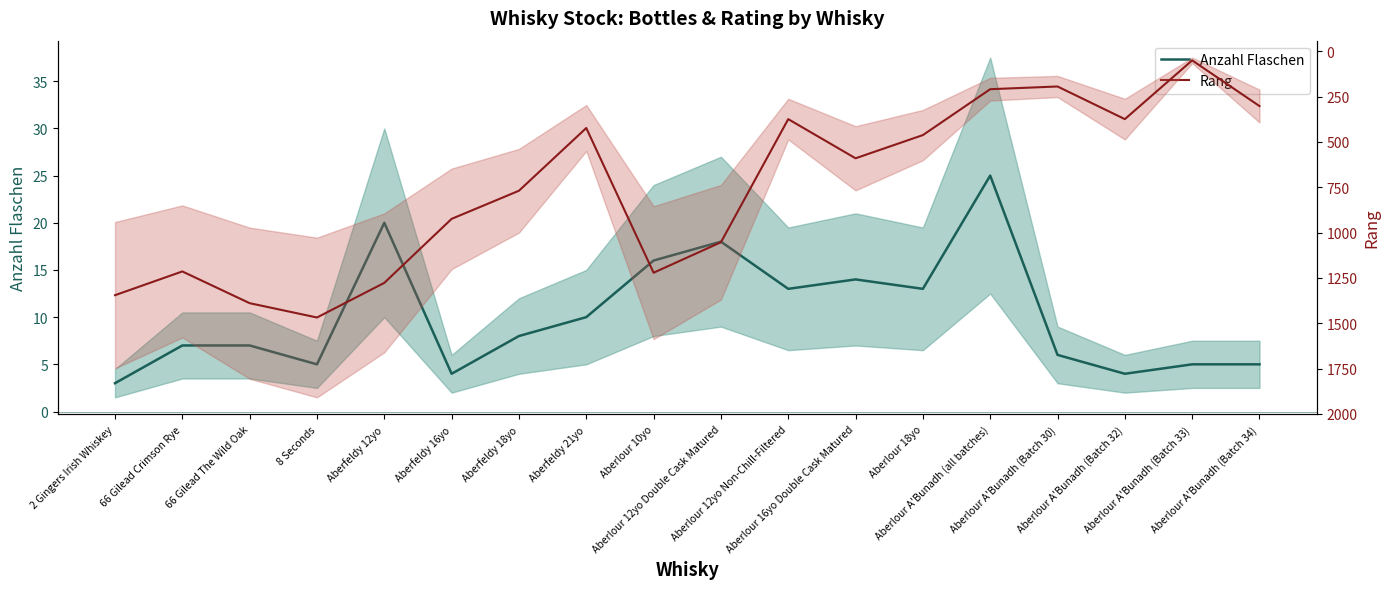

Reading left to right, transcribe all the data shown in this chart.

Anzahl Flaschen: 2 Gingers Irish Whiskey=3	66 Gilead Crimson Rye=7	66 Gilead The Wild Oak=7	8 Seconds=5	Aberfeldy 12yo=20	Aberfeldy 16yo=4	Aberfeldy 18yo=8	Aberfeldy 21yo=10	Aberlour 10yo=16	Aberlour 12yo Double Cask Matured=18	Aberlour 12yo Non-Chill-Filtered=13	Aberlour 16yo Double Cask Matured=14	Aberlour 18yo=13	Aberlour A'Bunadh (all batches)=25	Aberlour A'Bunadh (Batch 30)=6	Aberlour A'Bunadh (Batch 32)=4	Aberlour A'Bunadh (Batch 33)=5	Aberlour A'Bunadh (Batch 34)=5
Rang: 2 Gingers Irish Whiskey=1345	66 Gilead Crimson Rye=1214	66 Gilead The Wild Oak=1389	8 Seconds=1468	Aberfeldy 12yo=1277	Aberfeldy 16yo=924	Aberfeldy 18yo=769	Aberfeldy 21yo=423	Aberlour 10yo=1221	Aberlour 12yo Double Cask Matured=1053	Aberlour 12yo Non-Chill-Filtered=374	Aberlour 16yo Double Cask Matured=590	Aberlour 18yo=462	Aberlour A'Bunadh (all batches)=209	Aberlour A'Bunadh (Batch 30)=194	Aberlour A'Bunadh (Batch 32)=374	Aberlour A'Bunadh (Batch 33)=50	Aberlour A'Bunadh (Batch 34)=302